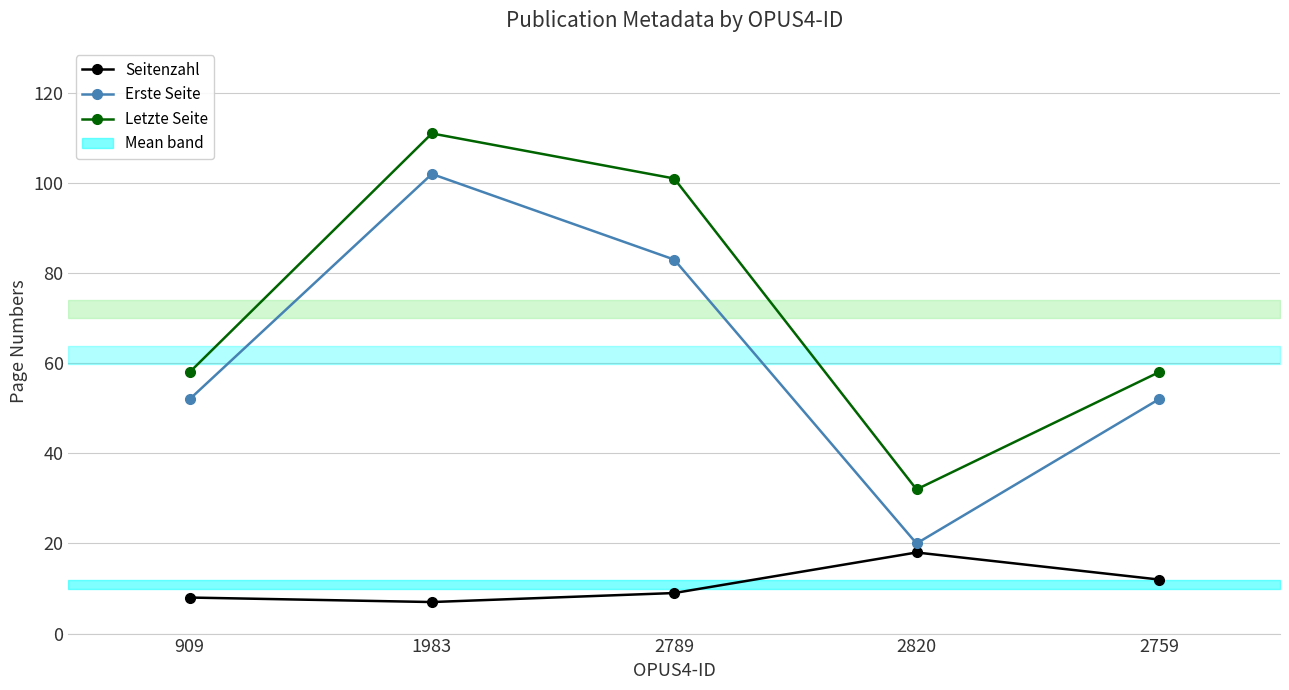

What is the smallest value displayed?

7